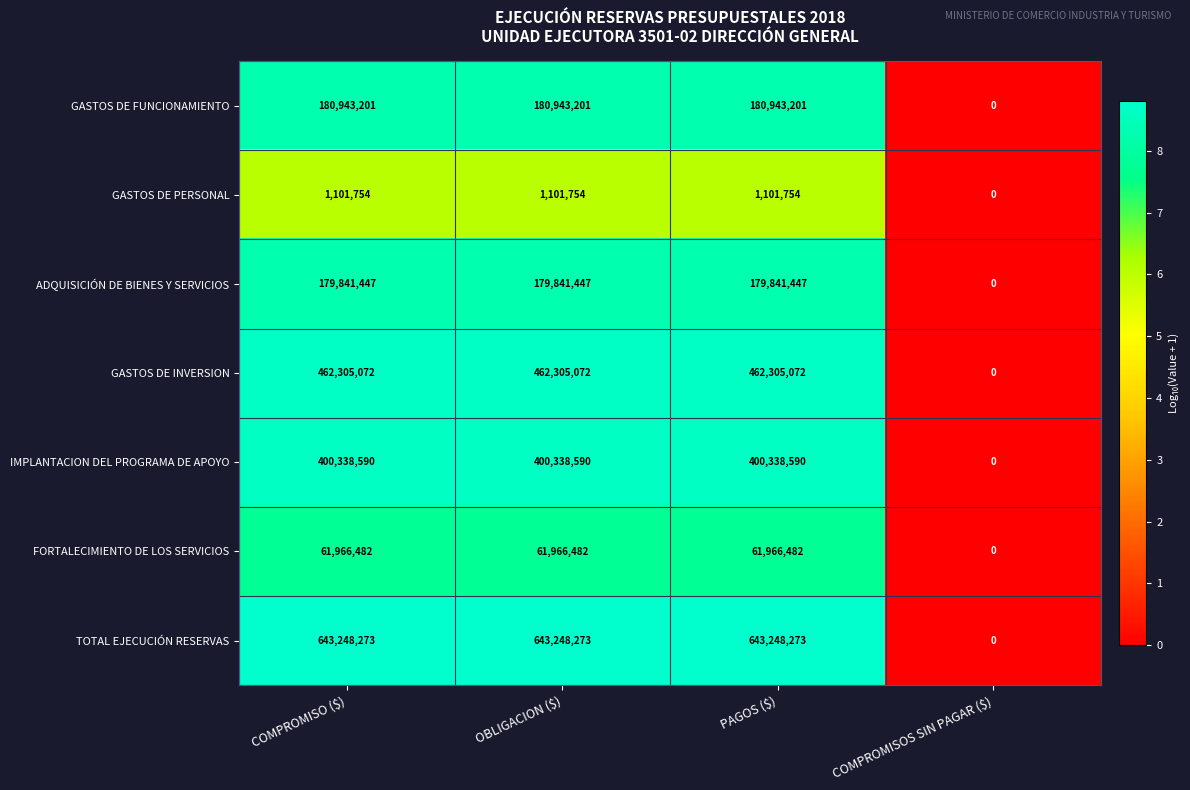

What is the difference between the second highest and minimum values in the FORTALECIMIENTO DE LOS SERVICIOS series?

61966482